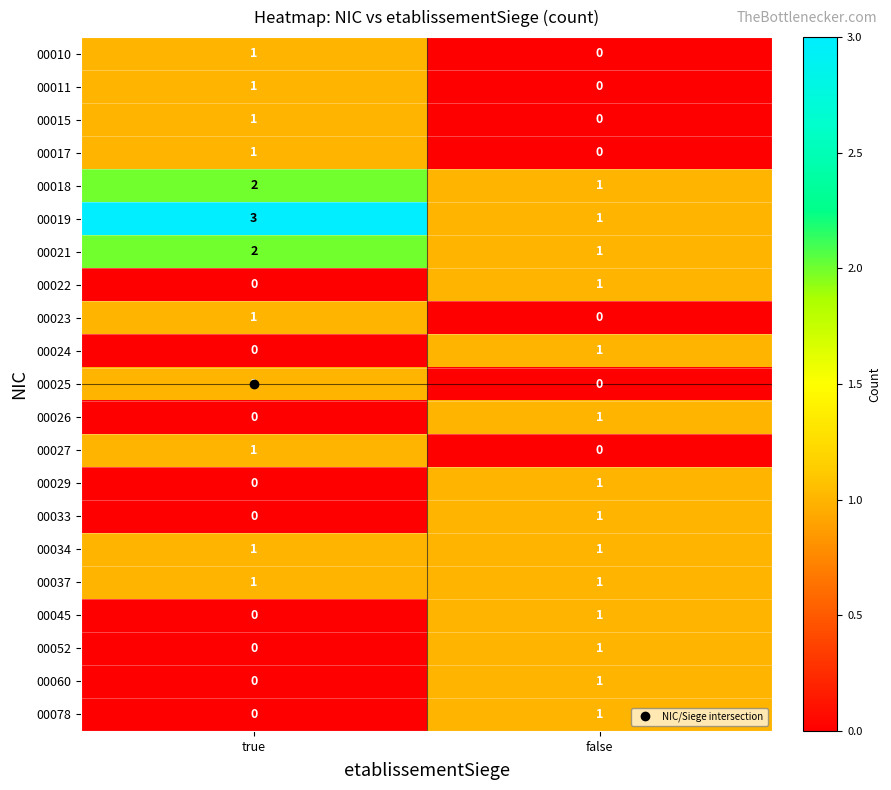

Which series changed the most between true and false?

00019